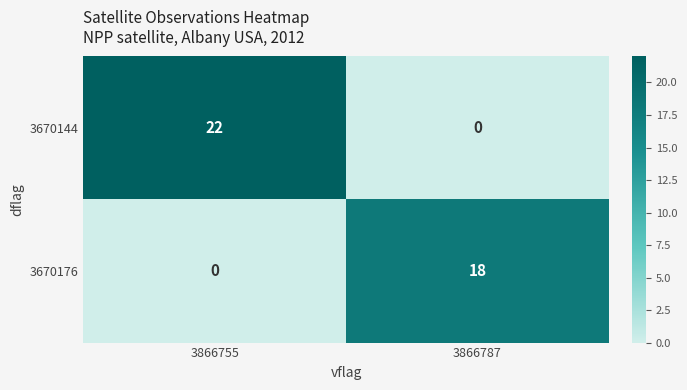

The value of 3670176 at 3866787 is 27. True or false?

False